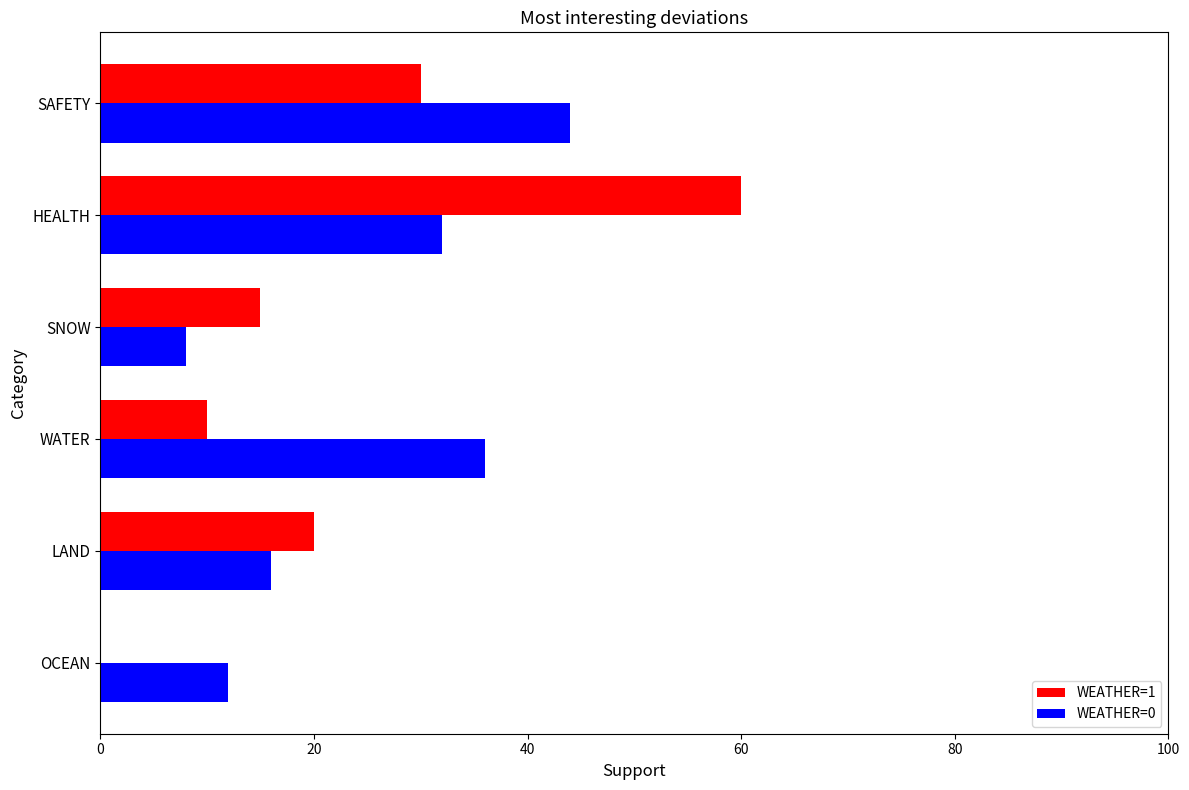

Between SNOW and HEALTH, which series saw the biggest shift?

WEATHER=1